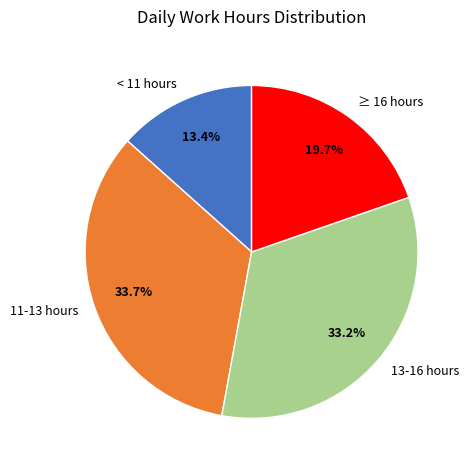

Rank the categories by value from highest to lowest.

11-13 hours, 13-16 hours, ≥ 16 hours, < 11 hours